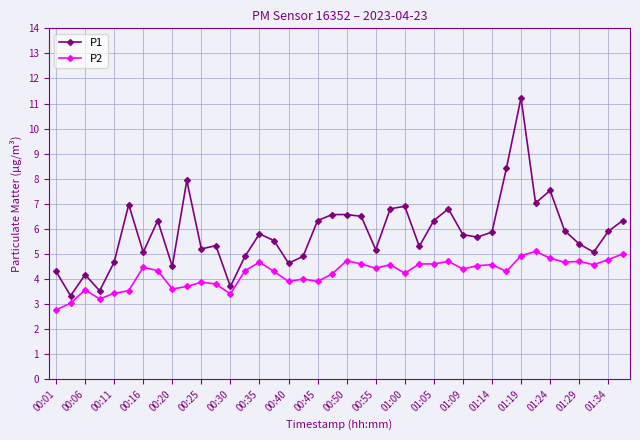

What is the greatest value displayed?

11.2